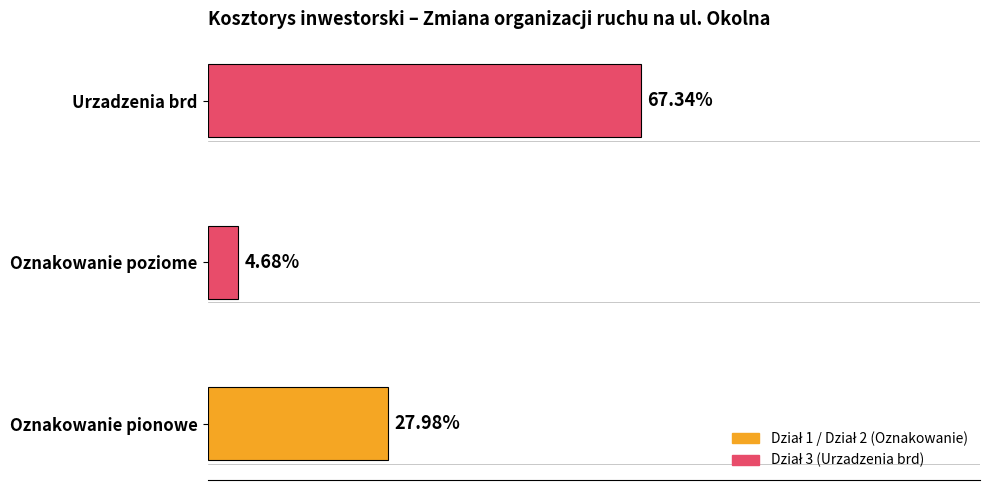

Does the chart contain any negative values?

No